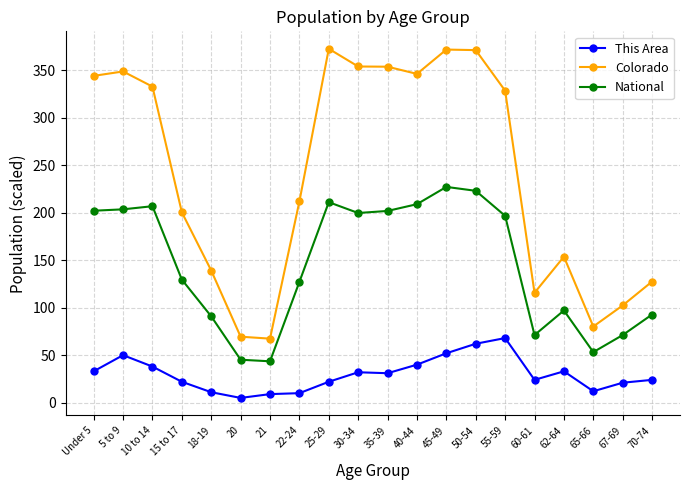

Which category has the highest value in the National series?

45-49